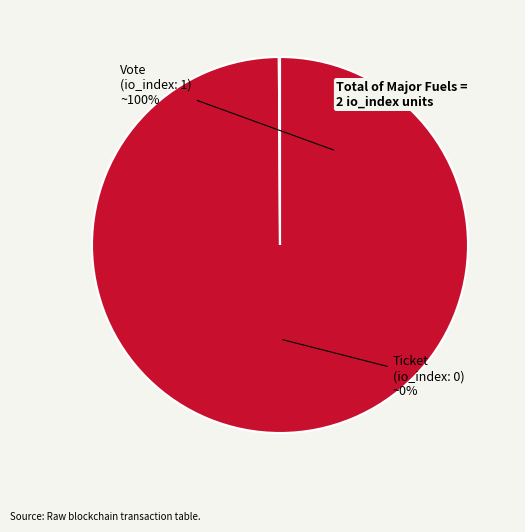

Does Vote represent more than half of the total?

Yes